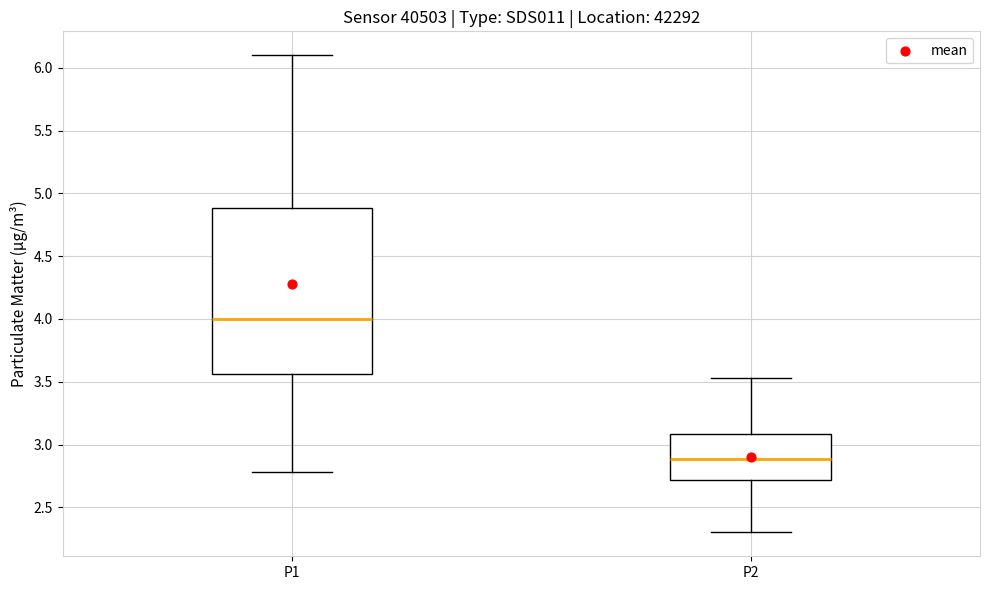

Where does the upper whisker of the box for P2 end on the y-axis? The values are not printed on the chart, so give them approximately, as read against the axis.

3.55